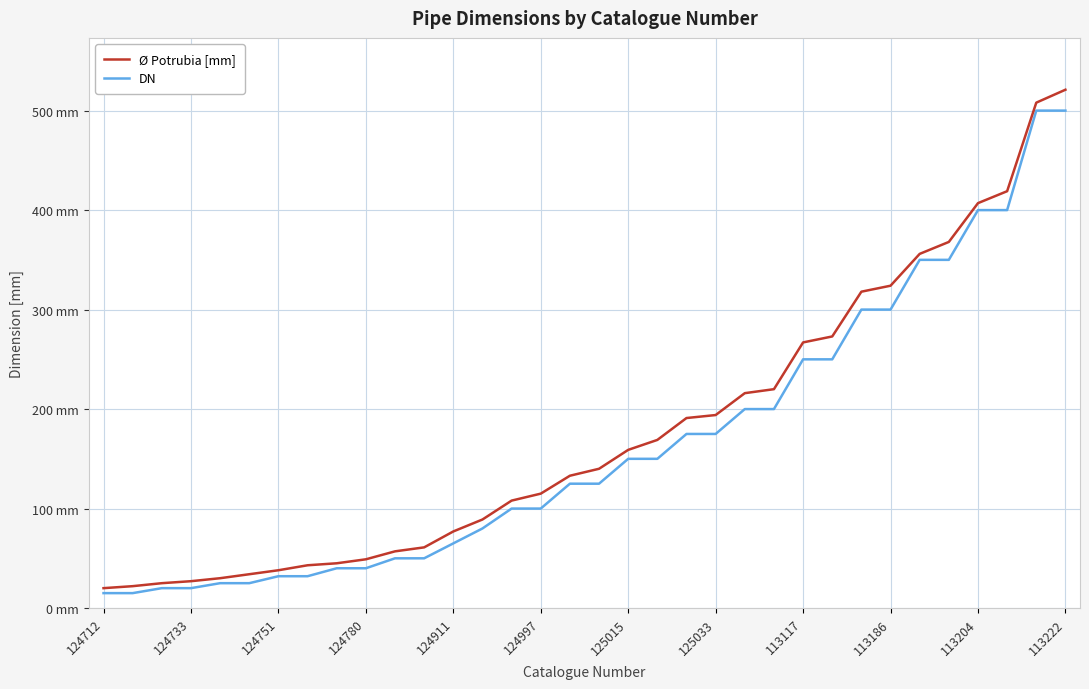

Does the chart display data point markers on the line(s)?

No